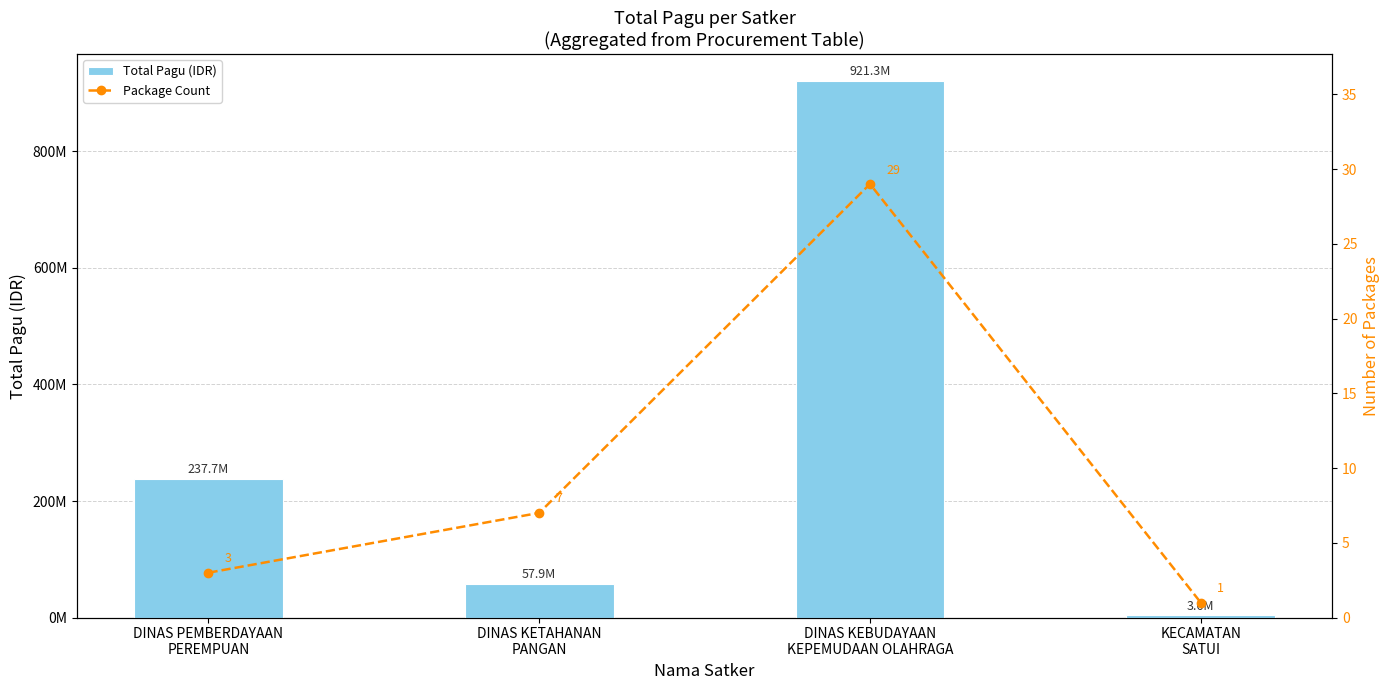

What are all the series names shown in the legend?

Total Pagu (IDR), Package Count